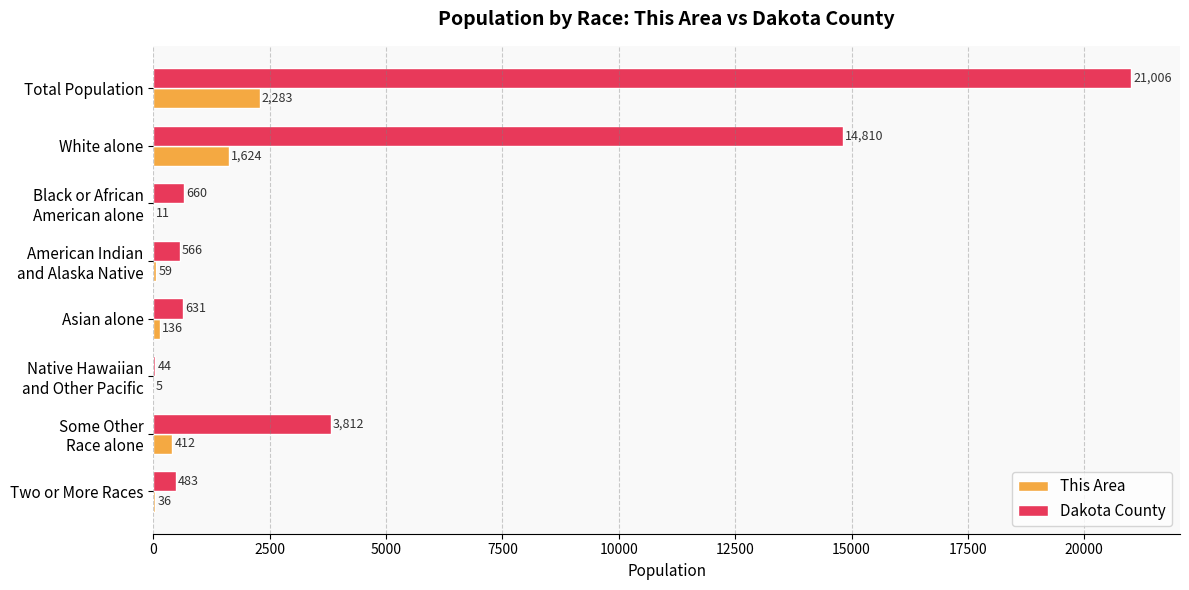

Which series has the largest total across all categories?

Dakota County